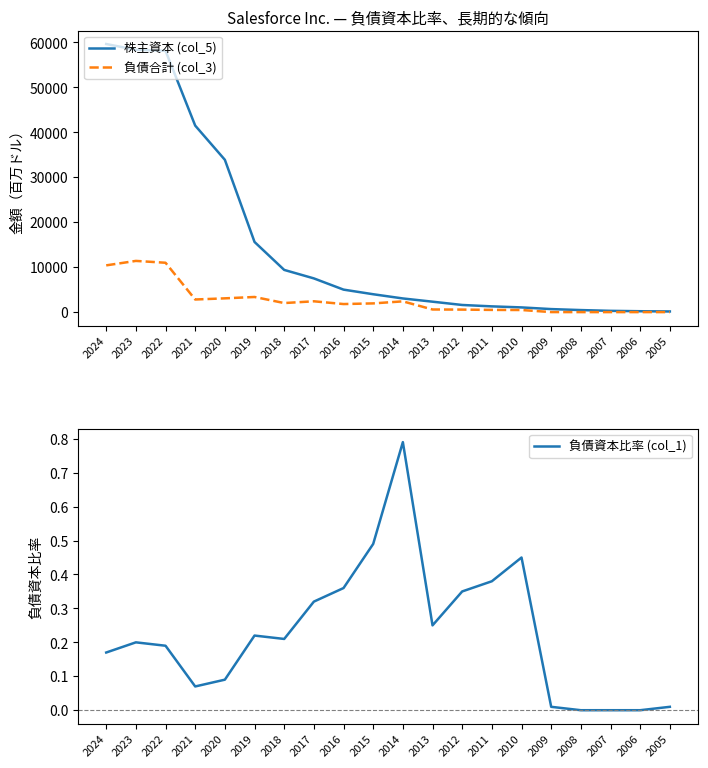

How many values in the 株主資本 (col_5) series are below 3975?

10